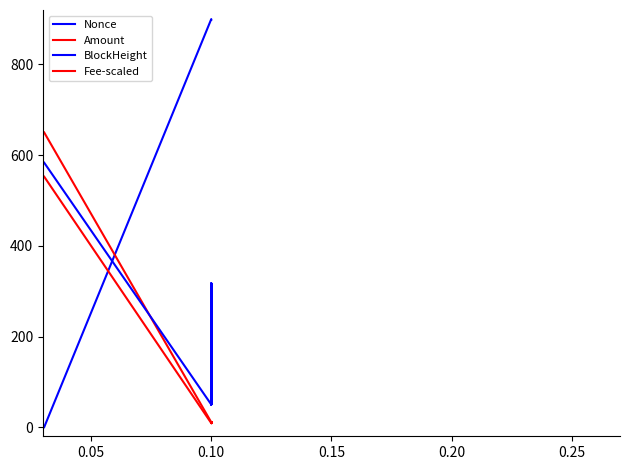

What is the average value of the BlockHeight series?

156.7